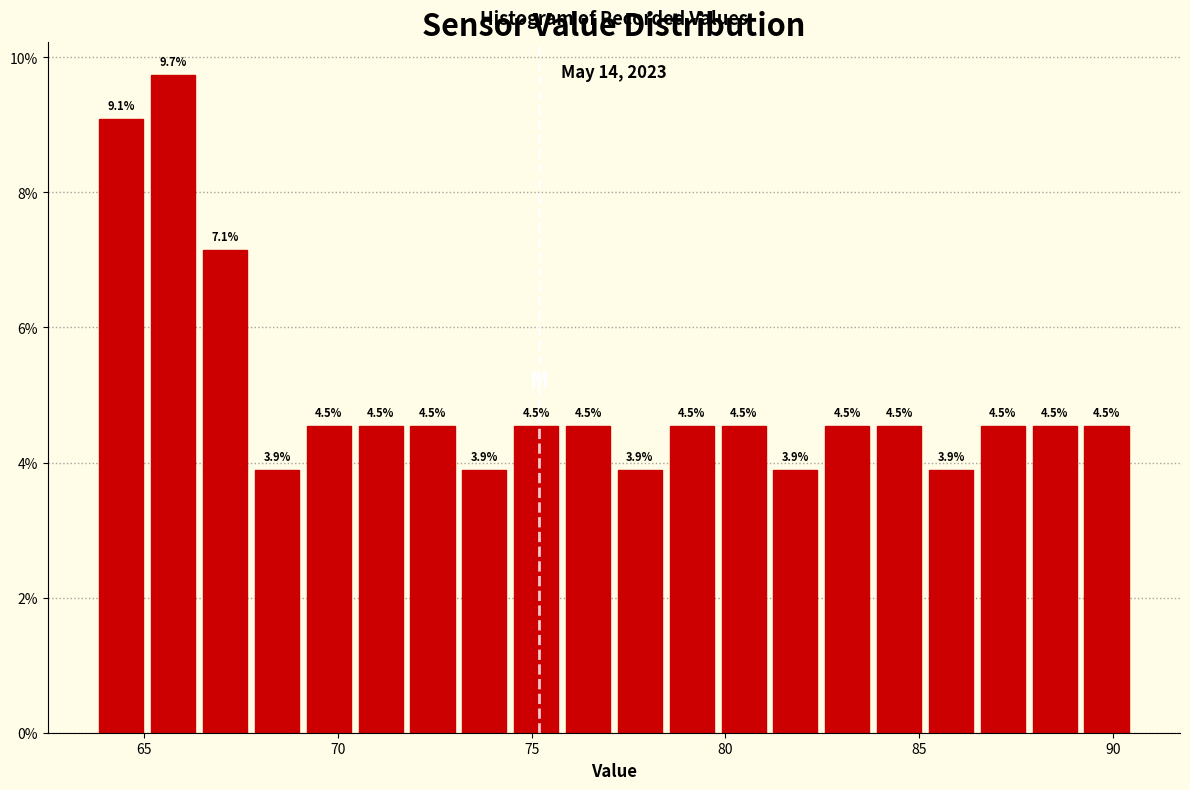

Around what value on the x-axis is the tallest bar? Give the approximate position of its centre, as read against the axis.

66.0